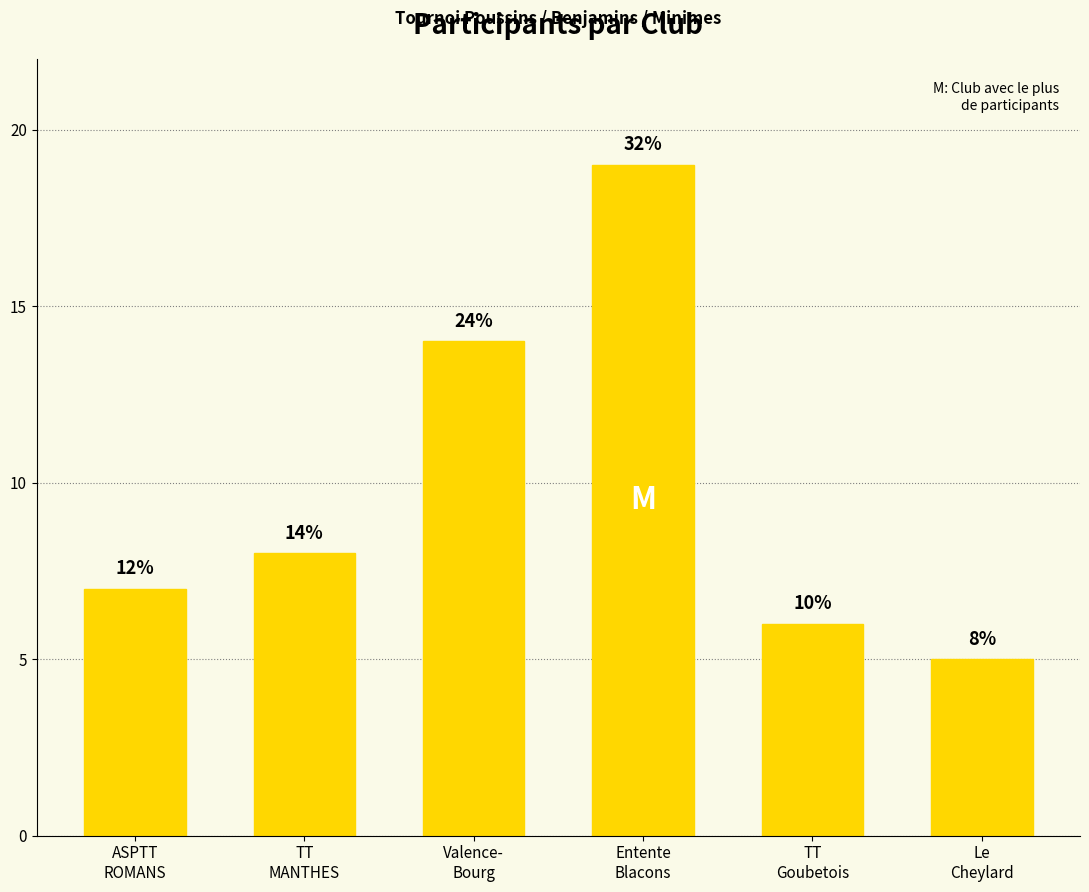

Are the bars horizontal?

No